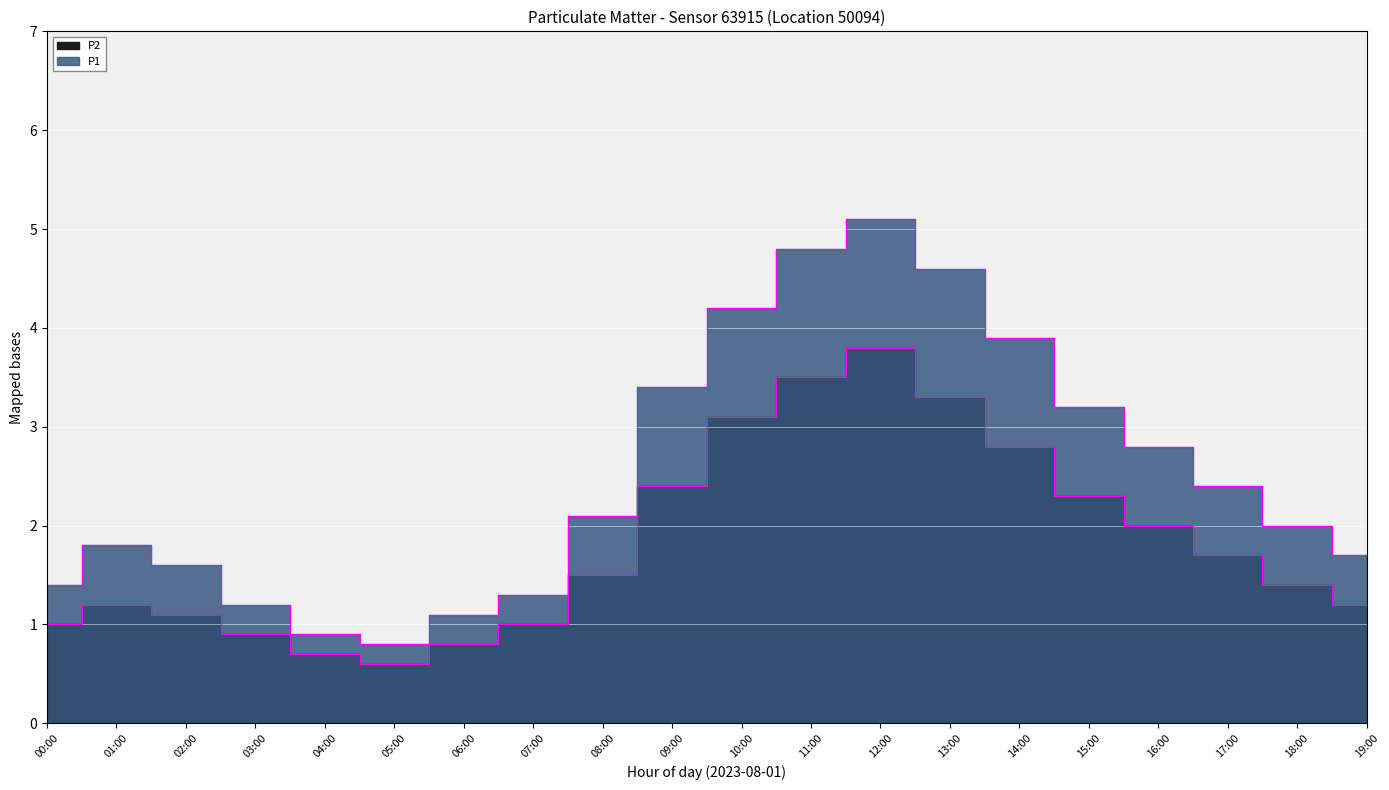

What are all the series names shown in the legend?

P1, P2